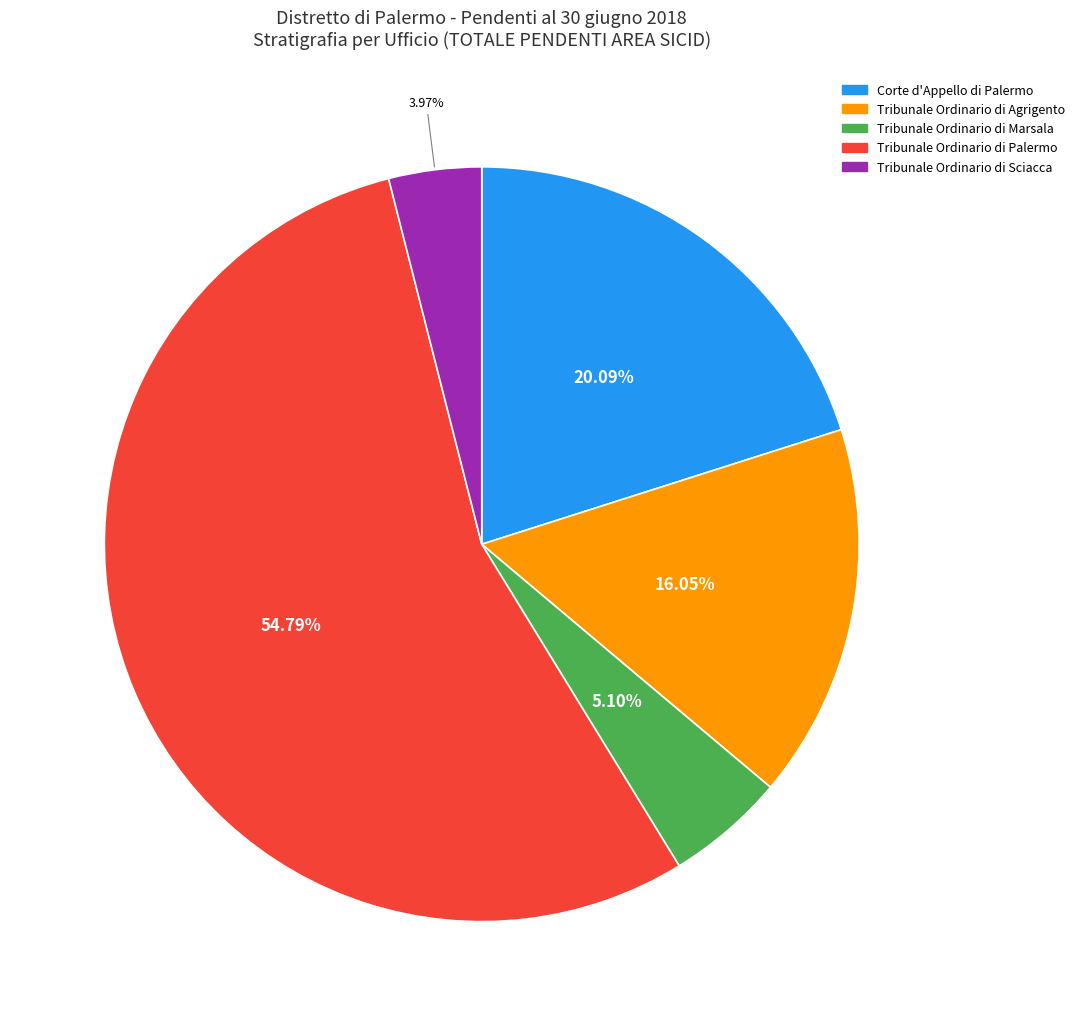

Which slice is the smallest?

Tribunale Ordinario di Sciacca